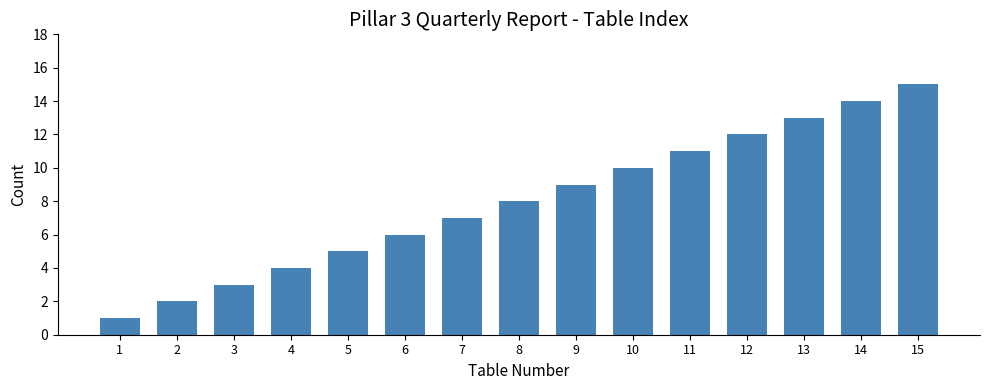

Is it true that the value at 6 is 6?

True